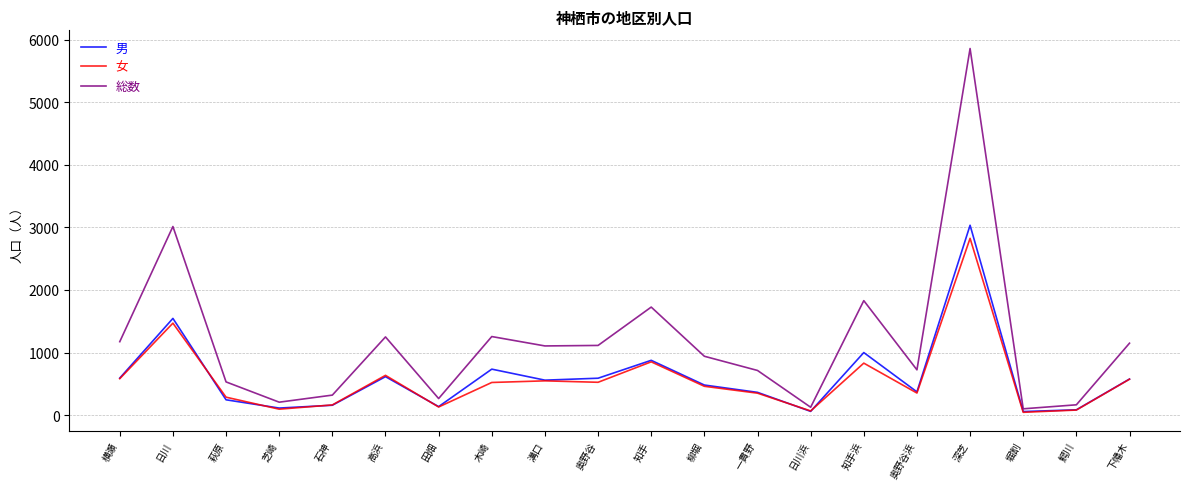

Read the 男 value at 横瀬.

591